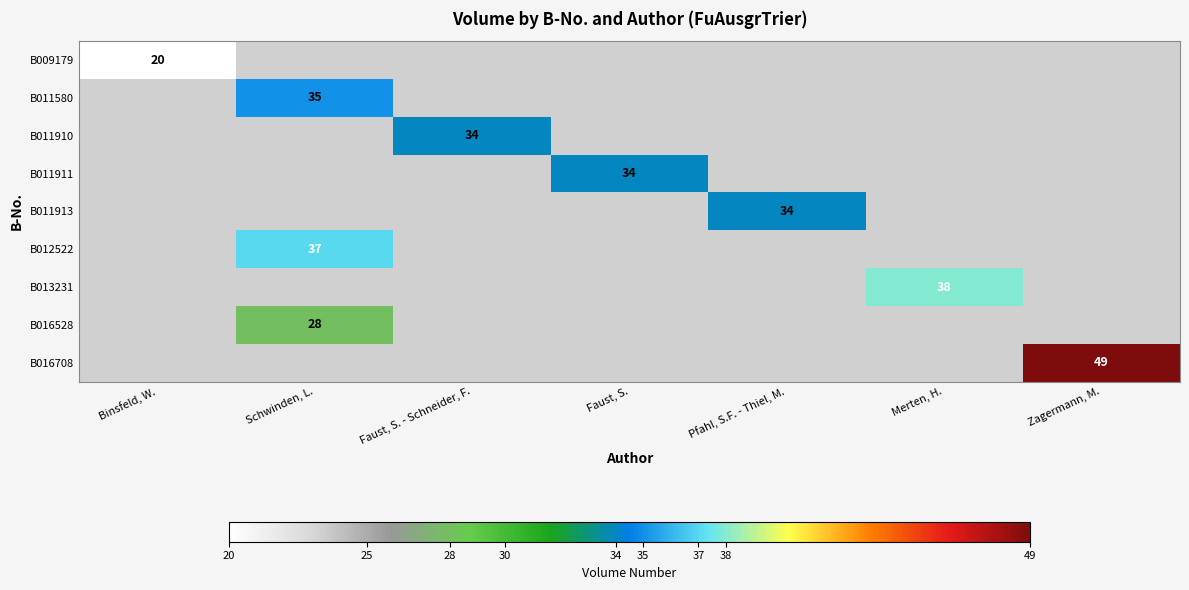

At how many categories does at least one series exceed 28?

6